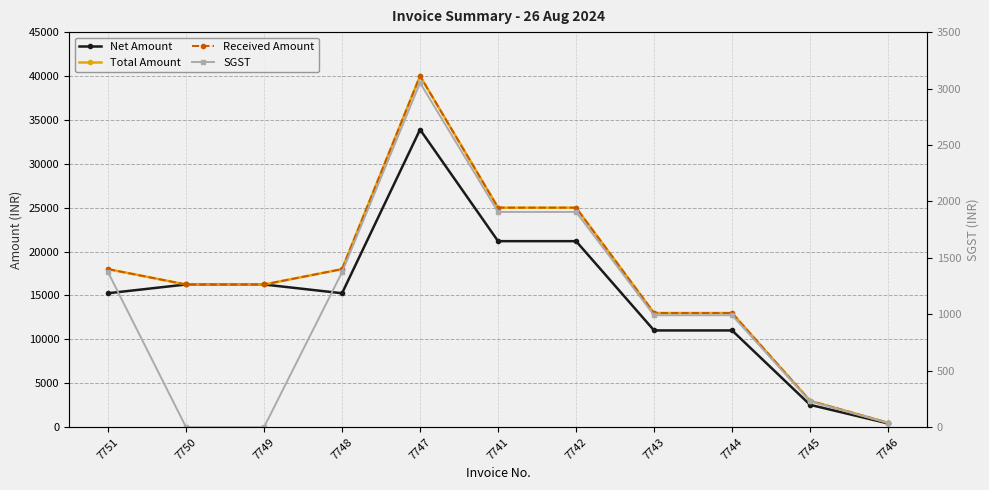

What value does the Total Amount series have at 7745?

3000.0